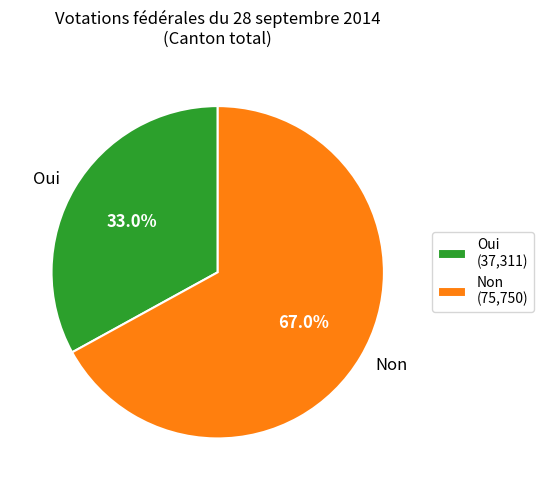

What percentage is the Non slice, to the nearest percent?

67%